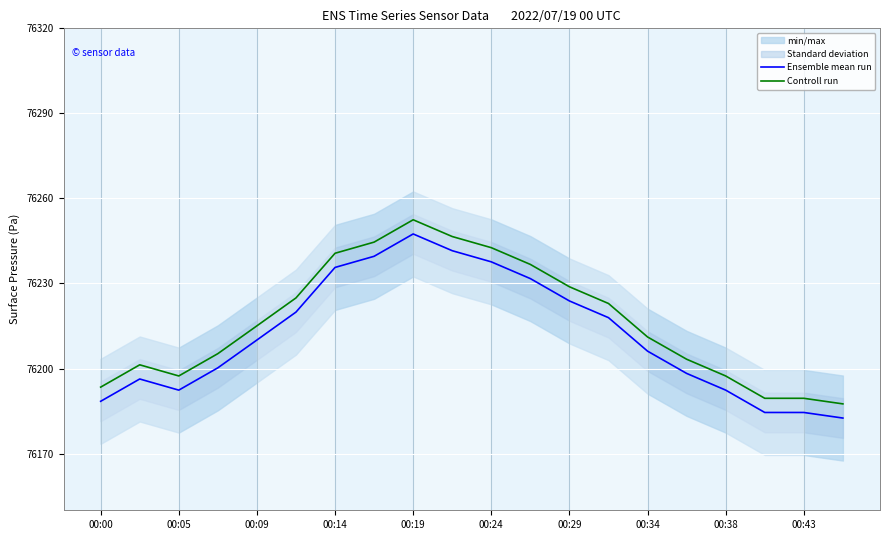

What is the maximum value for Ensemble mean run?

76247.5